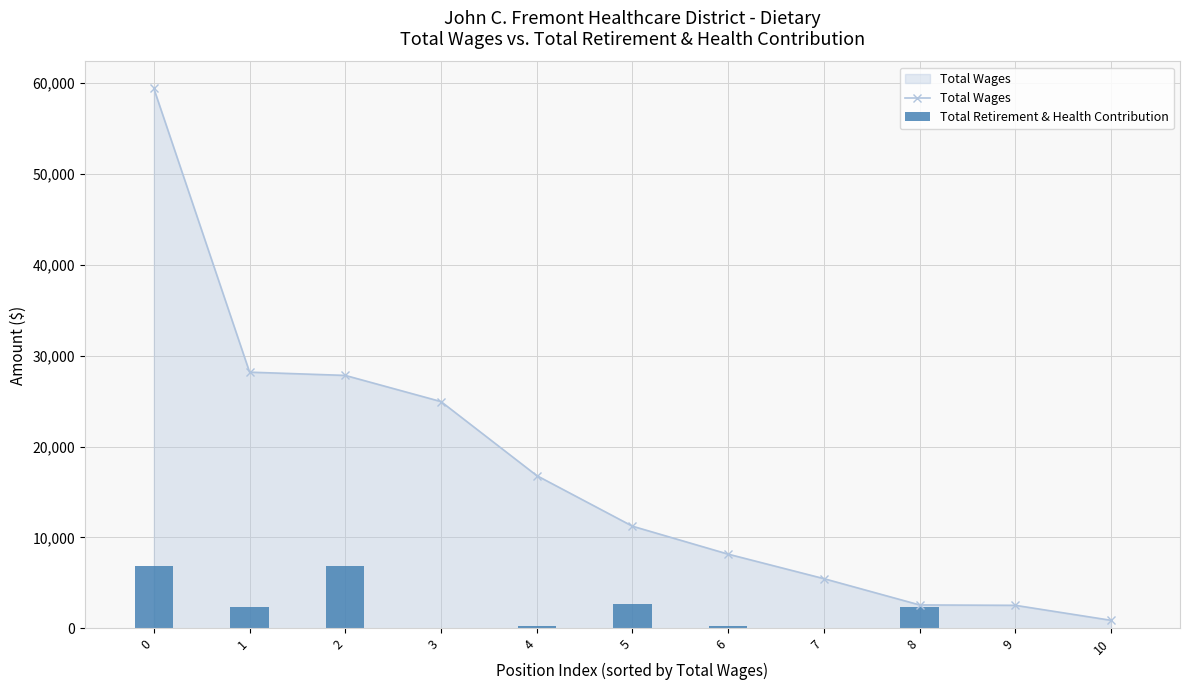

At how many categories does at least one series exceed 30324?

1